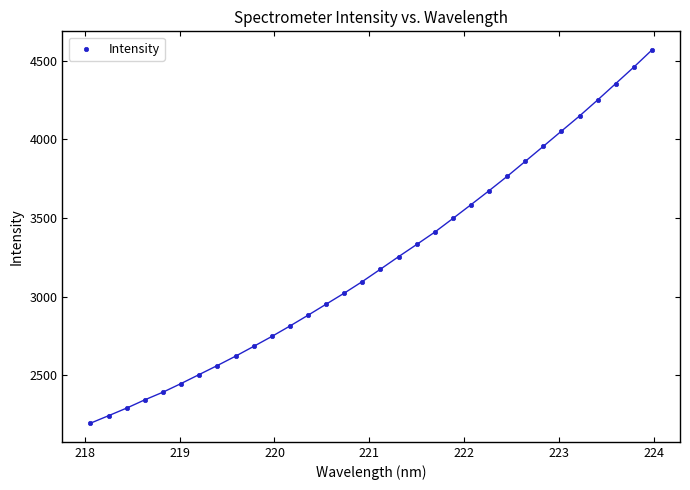

What is the range of X values (max minus min)?

5.9